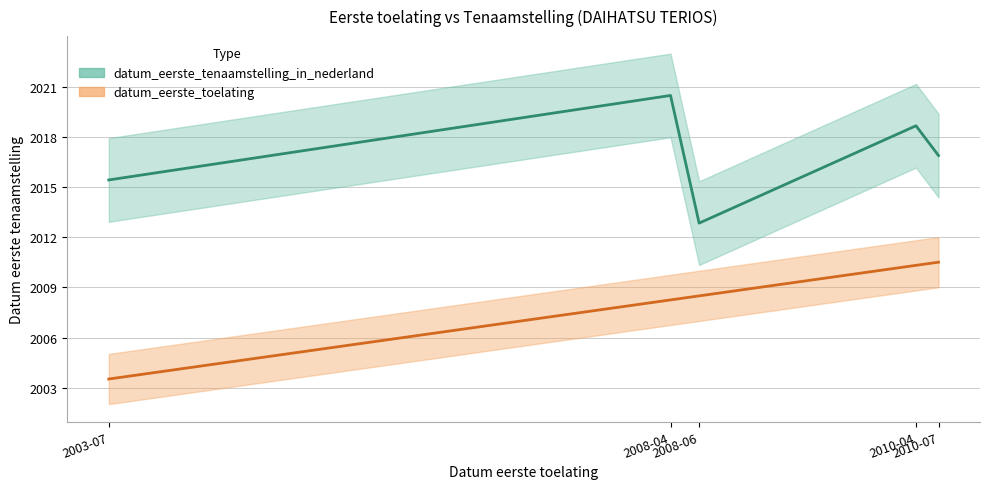

How many categories are shown in the chart?

5